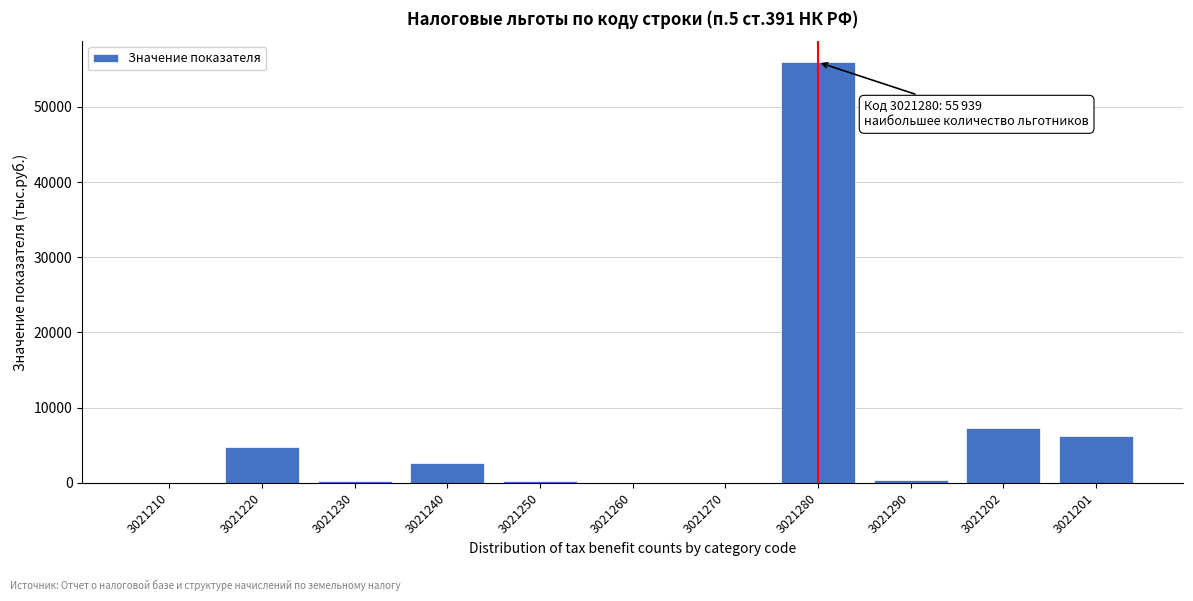

What is the maximum value shown in the chart?

55939